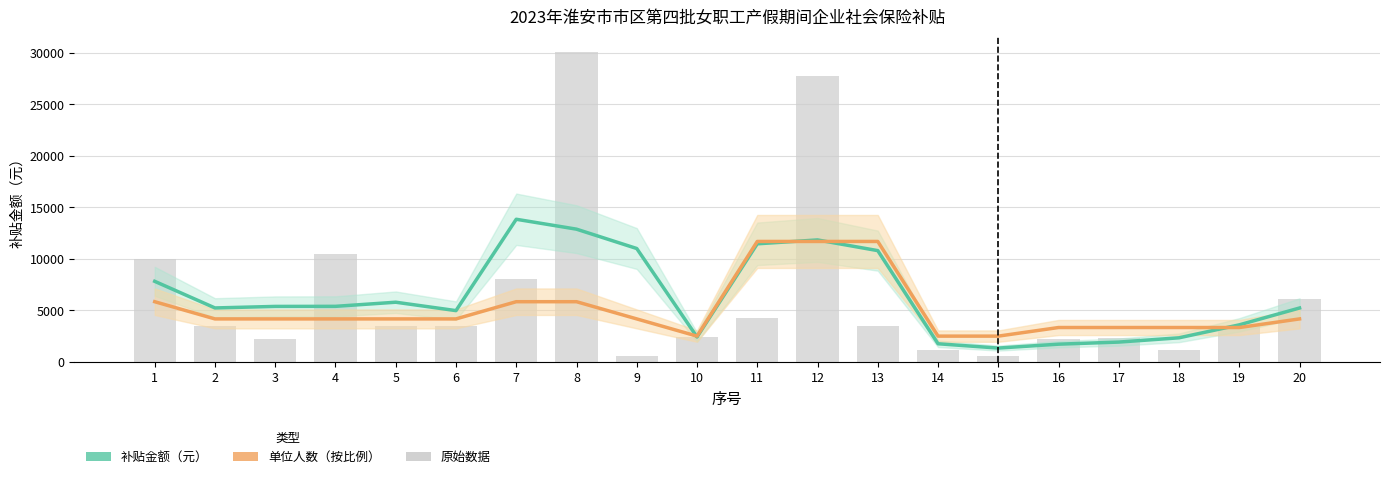

Which series changed the most between 5 and 14?

补贴金额（元）